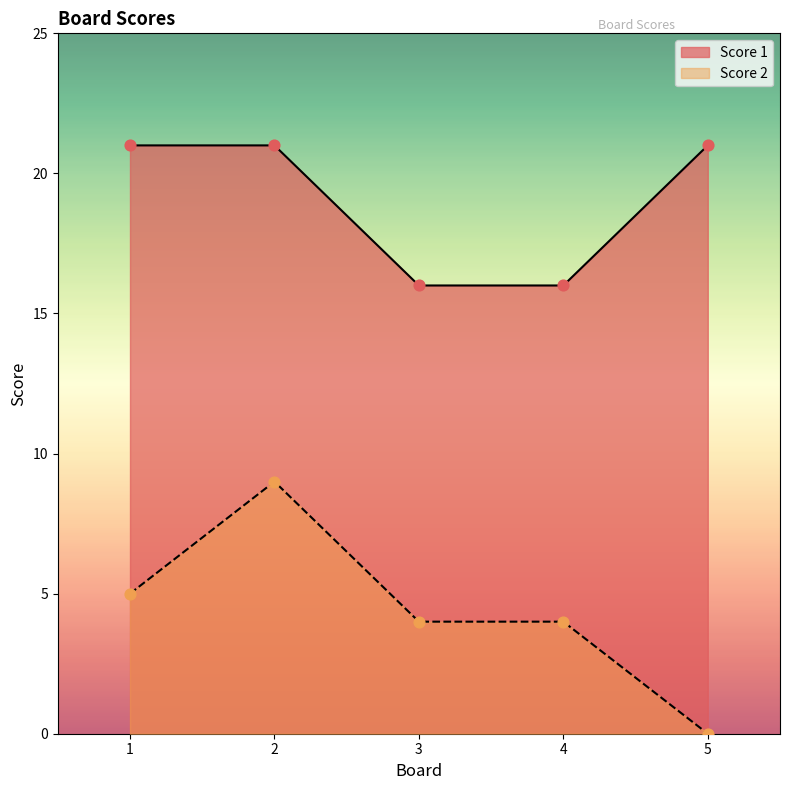

Which series reaches the minimum Y coordinate?

Score 2